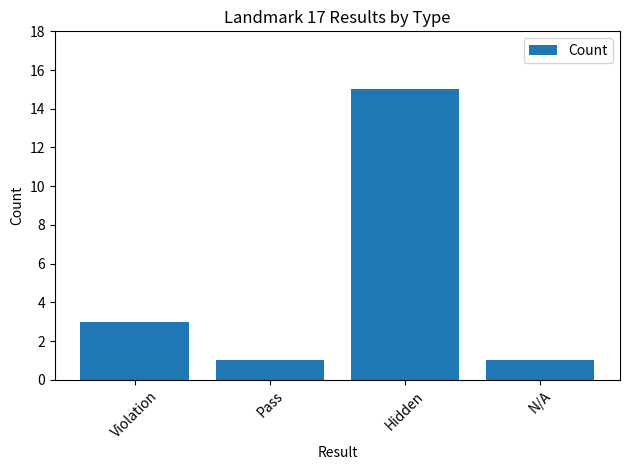

Is it true that the value at Pass is 1?

True